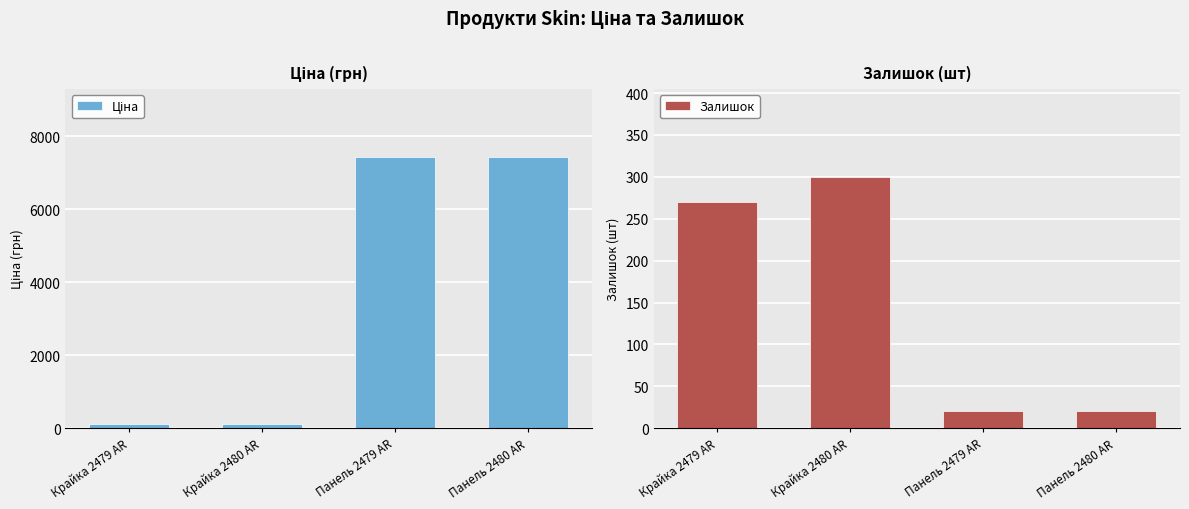

What is the sum of the Залишок values at Панель 2480 AR and Крайка 2479 AR?

291